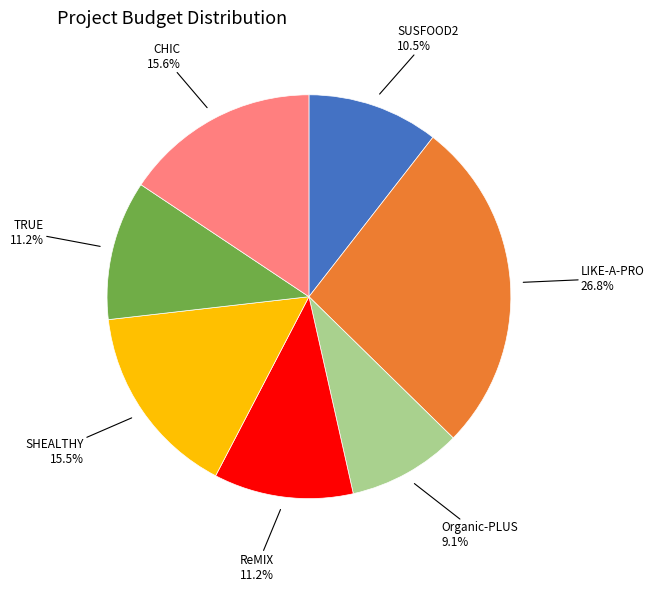

Does any single category account for the majority?

No